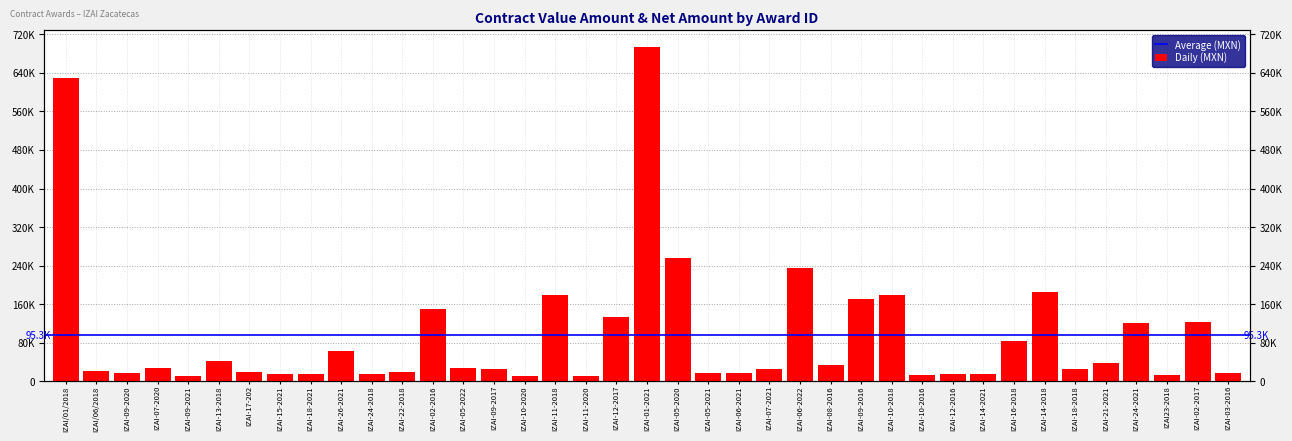

What is the label of the 2nd bar from the left?

IZAI/06/2018